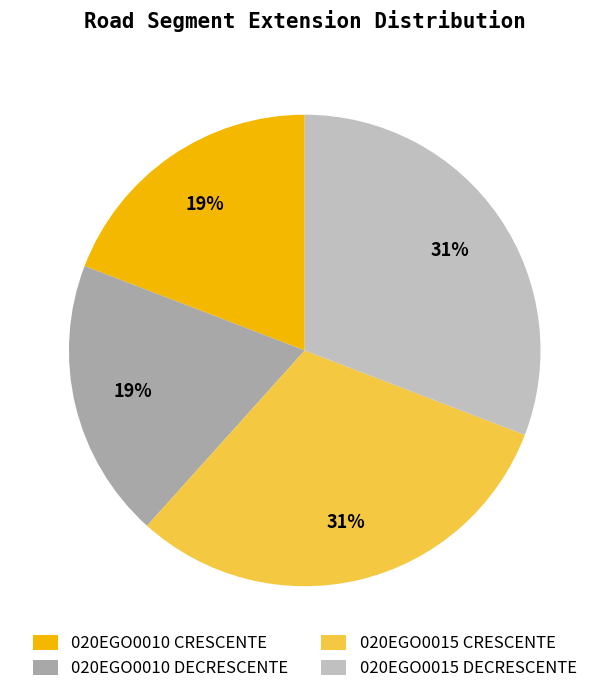

The 020EGO0010 CRESCENTE slice represents 32% of the pie. True or false?

False